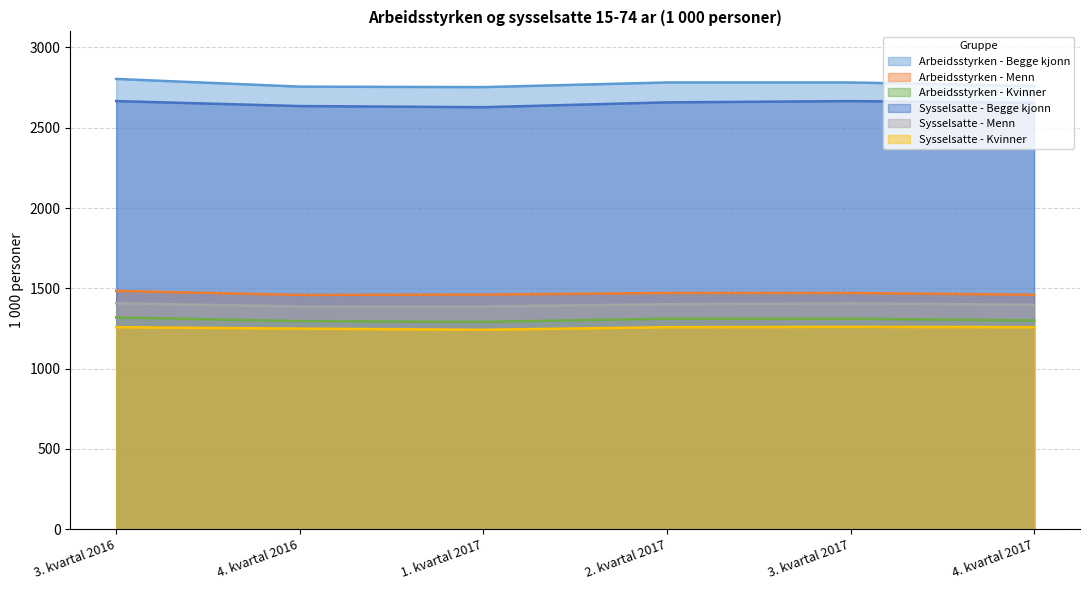

Reading left to right, what are all the values shown in this chart?

Arbeidsstyrken - Begge kjonn: 3. kvartal 2016=2804	4. kvartal 2016=2756	1. kvartal 2017=2753	2. kvartal 2017=2782	3. kvartal 2017=2782	4. kvartal 2017=2760
Arbeidsstyrken - Menn: 3. kvartal 2016=1484	4. kvartal 2016=1459	1. kvartal 2017=1461	2. kvartal 2017=1471	3. kvartal 2017=1471	4. kvartal 2017=1460
Arbeidsstyrken - Kvinner: 3. kvartal 2016=1319	4. kvartal 2016=1296	1. kvartal 2017=1291	2. kvartal 2017=1311	3. kvartal 2017=1311	4. kvartal 2017=1300
Sysselsatte - Begge kjonn: 3. kvartal 2016=2666	4. kvartal 2016=2635	1. kvartal 2017=2628	2. kvartal 2017=2658	3. kvartal 2017=2666	4. kvartal 2017=2655
Sysselsatte - Menn: 3. kvartal 2016=1407	4. kvartal 2016=1387	1. kvartal 2017=1387	2. kvartal 2017=1401	3. kvartal 2017=1406	4. kvartal 2017=1398
Sysselsatte - Kvinner: 3. kvartal 2016=1258	4. kvartal 2016=1249	1. kvartal 2017=1242	2. kvartal 2017=1258	3. kvartal 2017=1260	4. kvartal 2017=1258